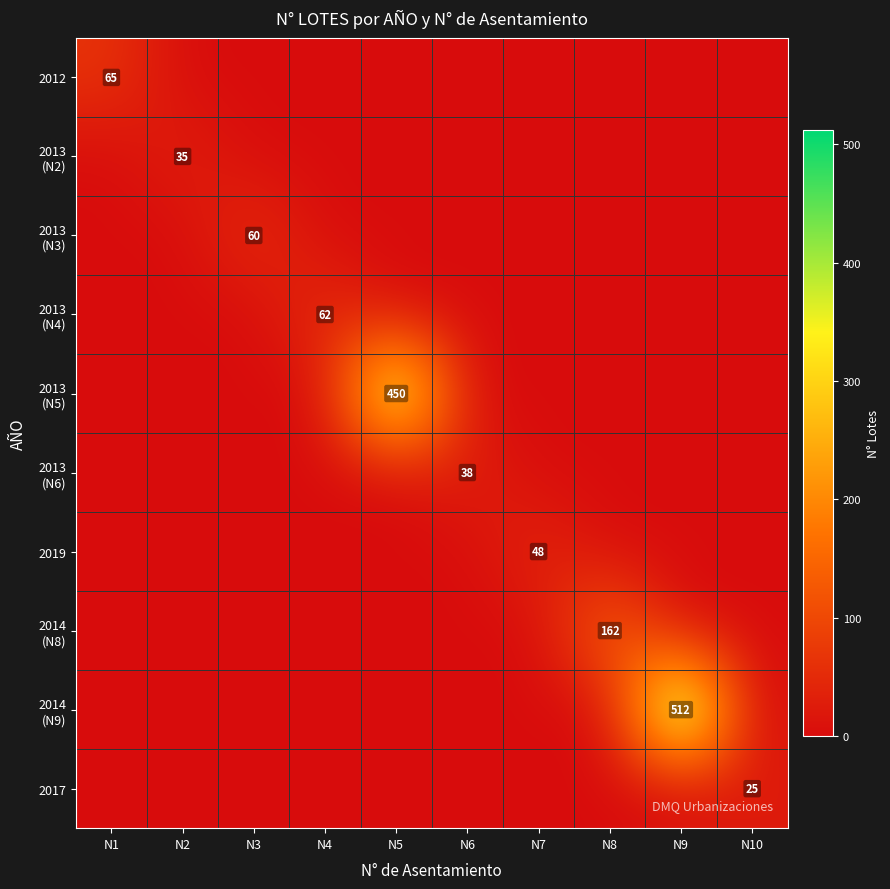

Which has a higher value, N7 or N4?

N7